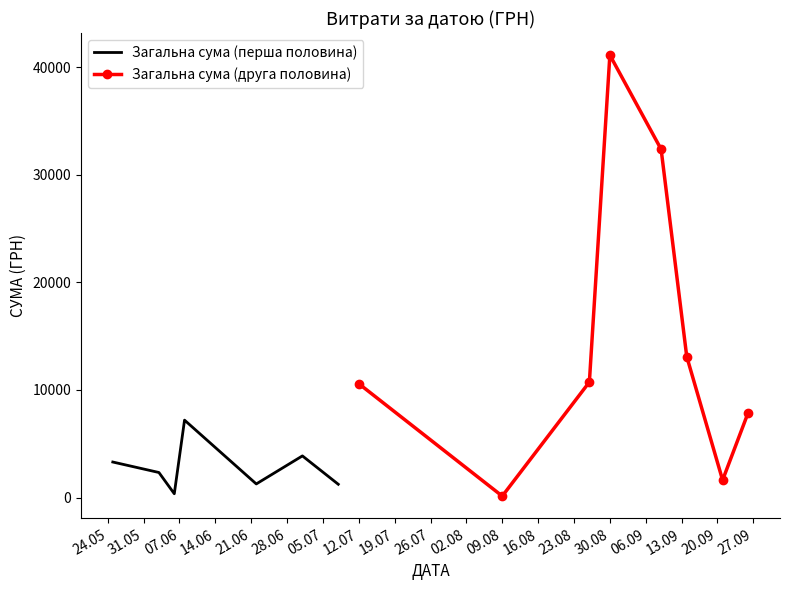

What is the maximum value shown in the chart?

41121.0